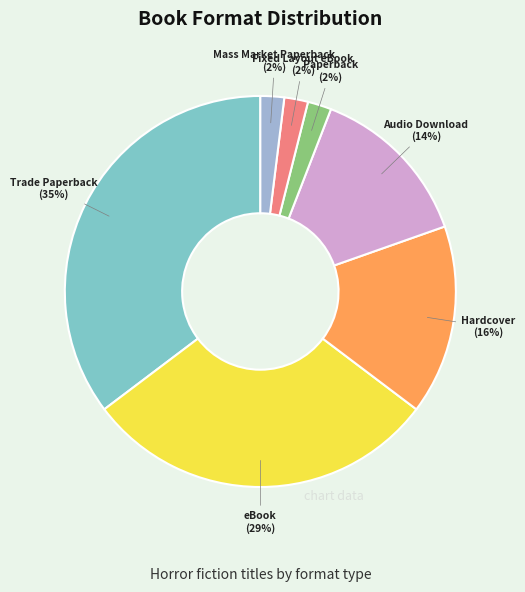

To the nearest percent, what is the average slice percentage?

14%